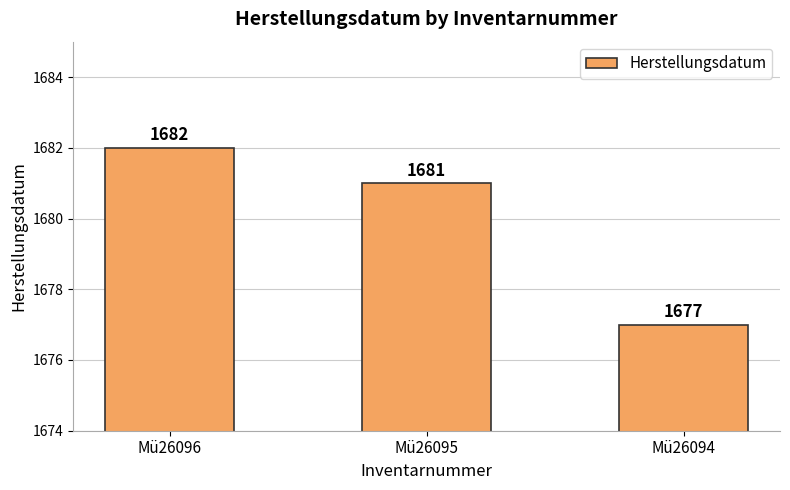

Approximately how many times larger is the value at Mü26094 compared to Mü26096?

1.0